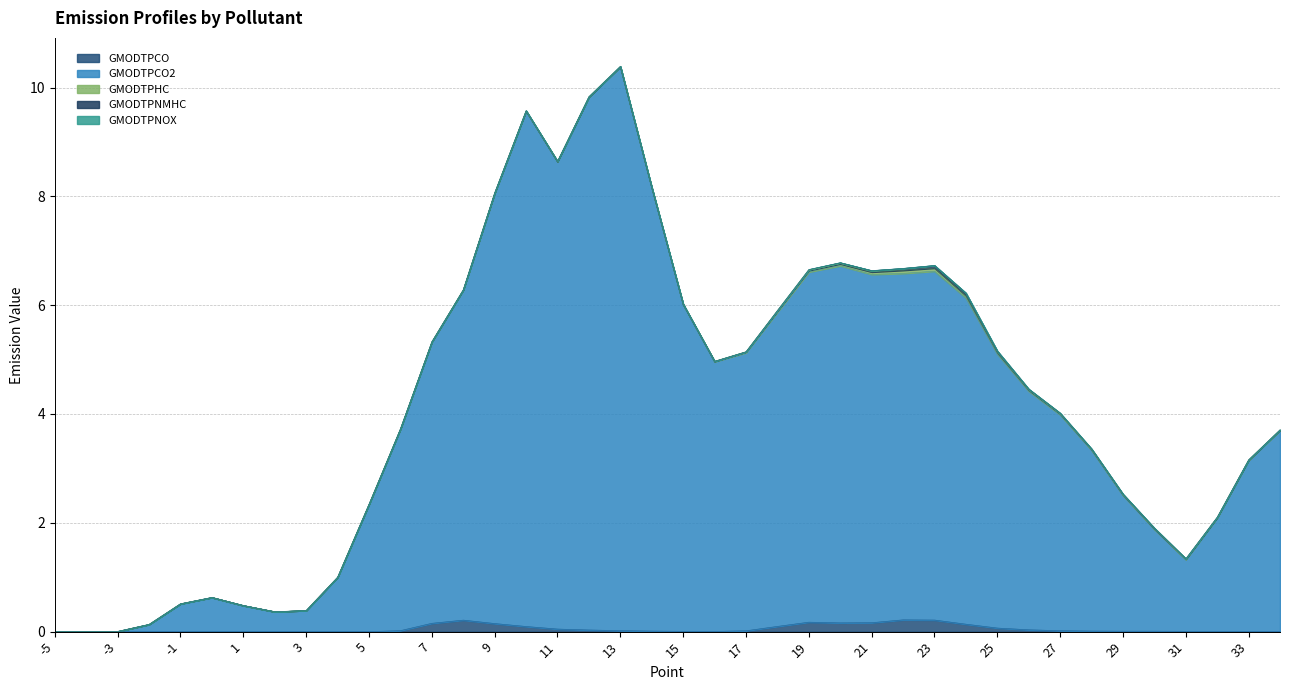

List the series in order of their peak value, lowest first.

GMODTPNOX, GMODTPNMHC, GMODTPHC, GMODTPCO, GMODTPCO2